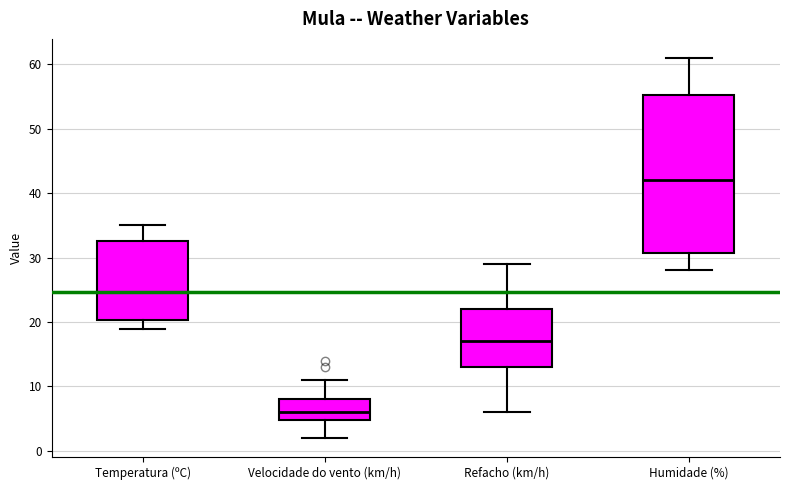

Reading left to right, read every box against the y-axis: the position of its median line, the range the box covers, and the ends of its whiskers. The values are not printed on the chart, so give them approximately, as read against the axis.

Temperatura (ºC): median 25, box 20 to 33, whiskers 19 to 35
Velocidade do vento (km/h): median 6, box 5 to 8, whiskers 2 to 11
Refacho (km/h): median 17, box 13 to 22, whiskers 6 to 29
Humidade (%): median 42, box 31 to 55, whiskers 28 to 61